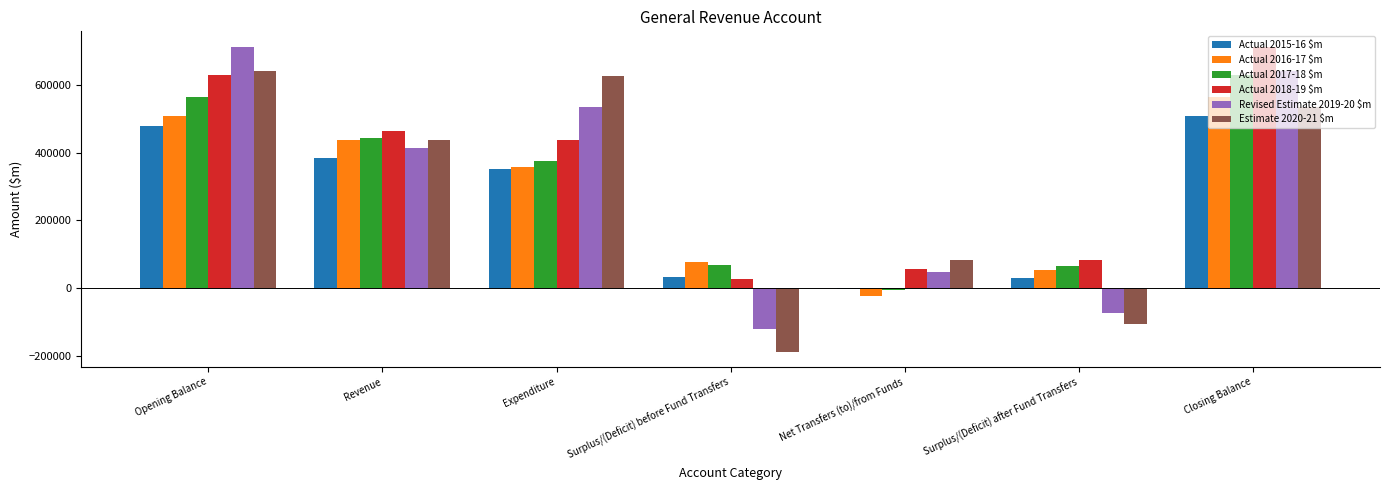

What is the sum of the Actual 2017-18 $m values at Closing Balance and Net Transfers (to)/from Funds?

623903